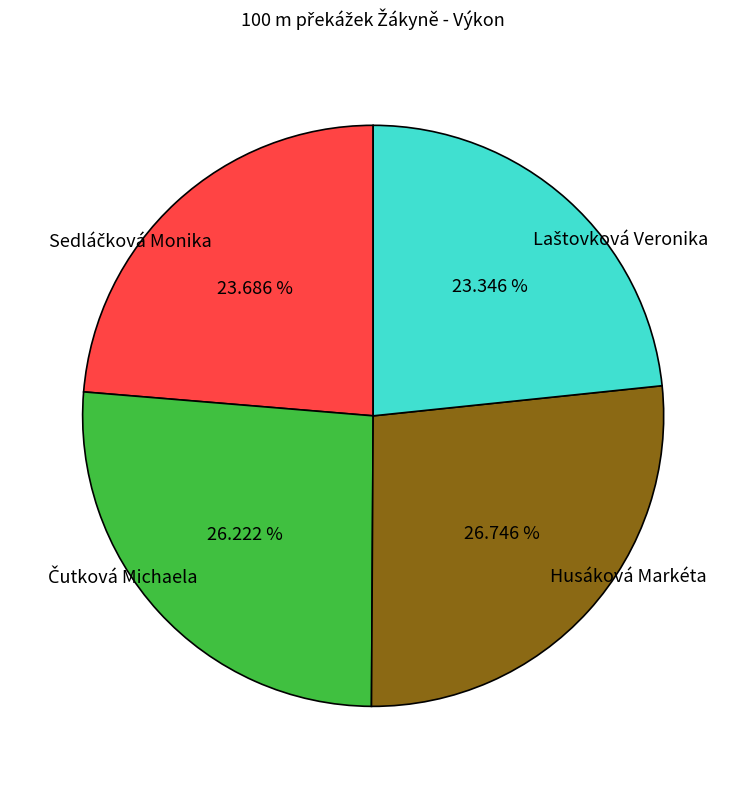

Which slice is the largest?

Husáková Markéta